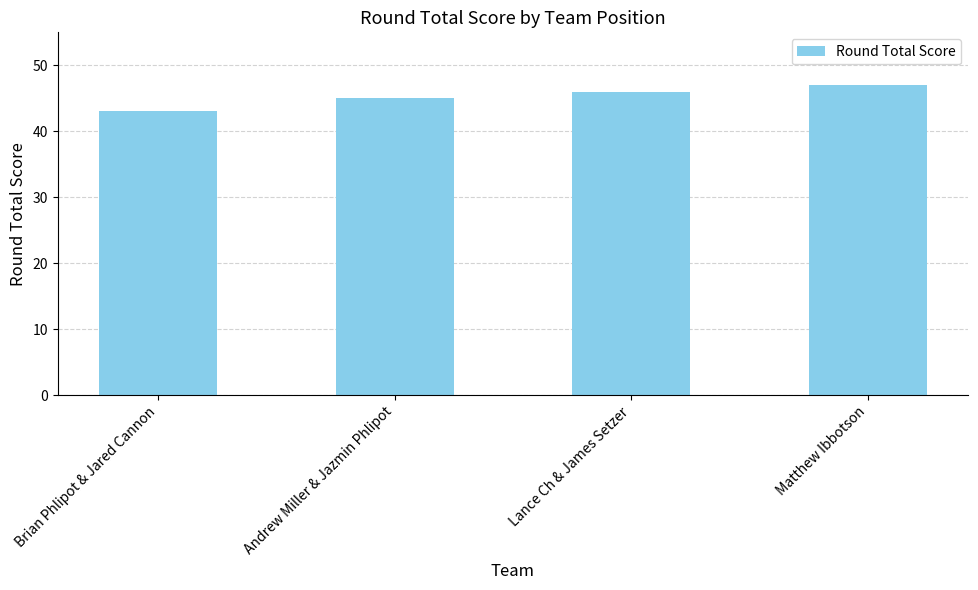

What value does the data have at Matthew Ibbotson?

47